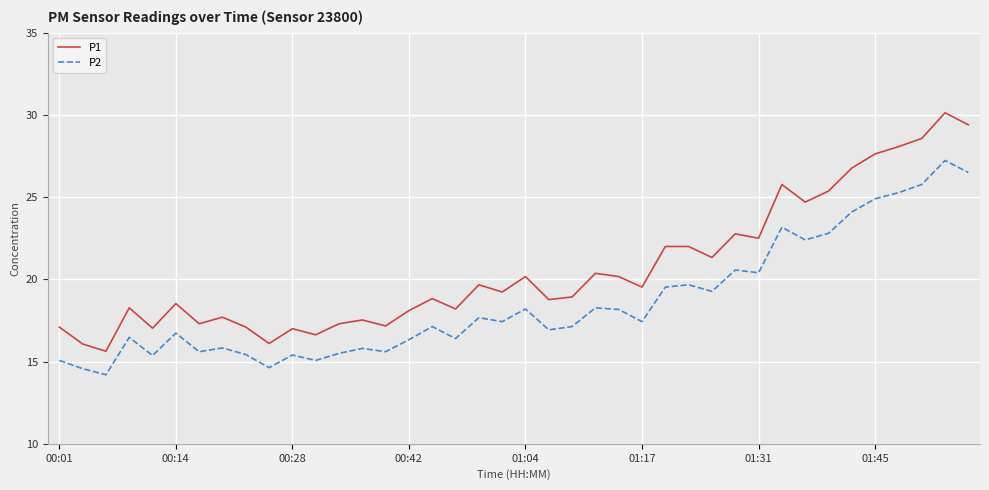

True or false: P1 and P2 intersect in this chart.

False